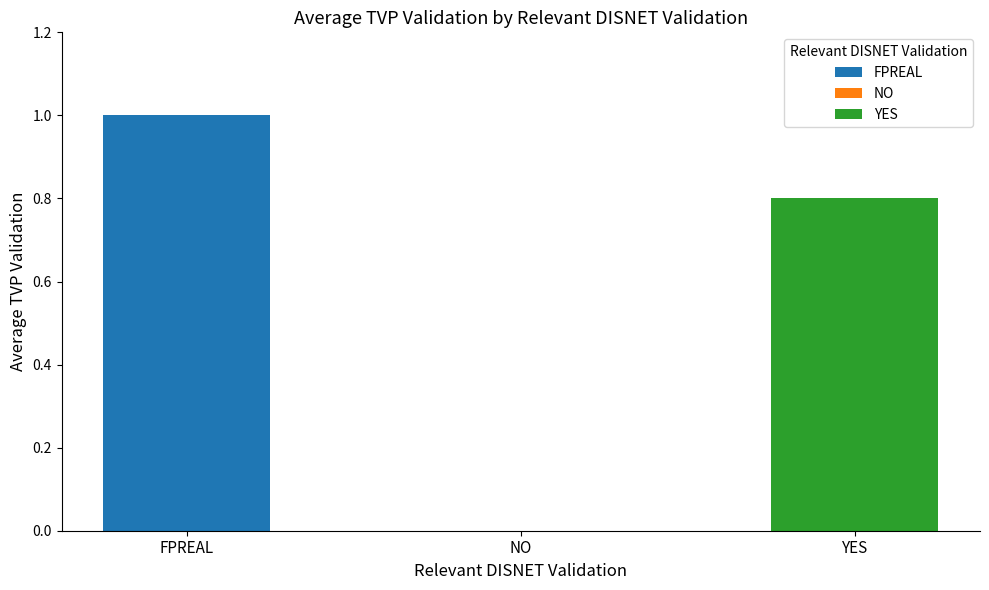

What is the greatest value displayed?

1.0